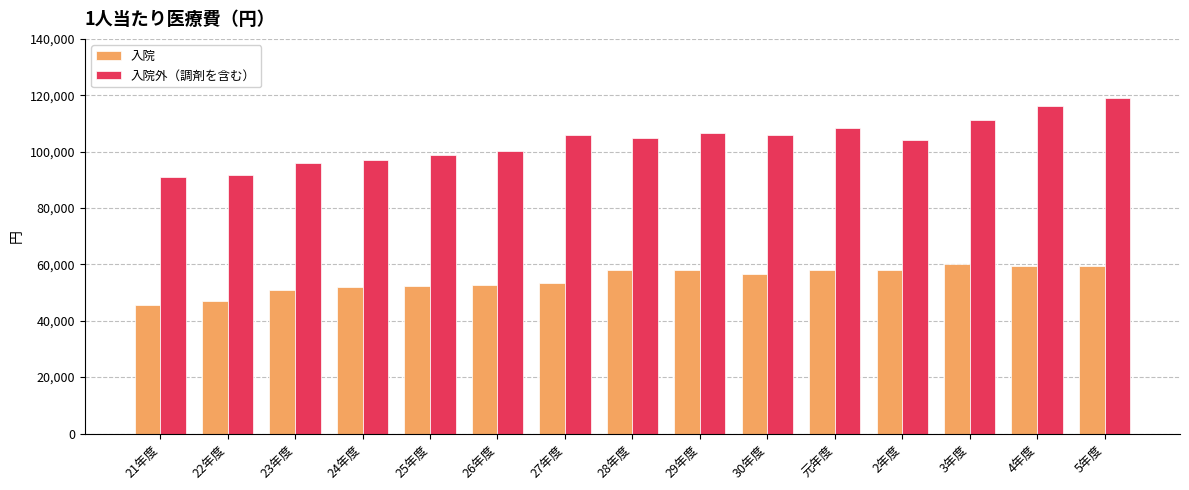

What are all the series names shown in the legend?

入院, 入院外（調剤を含む）